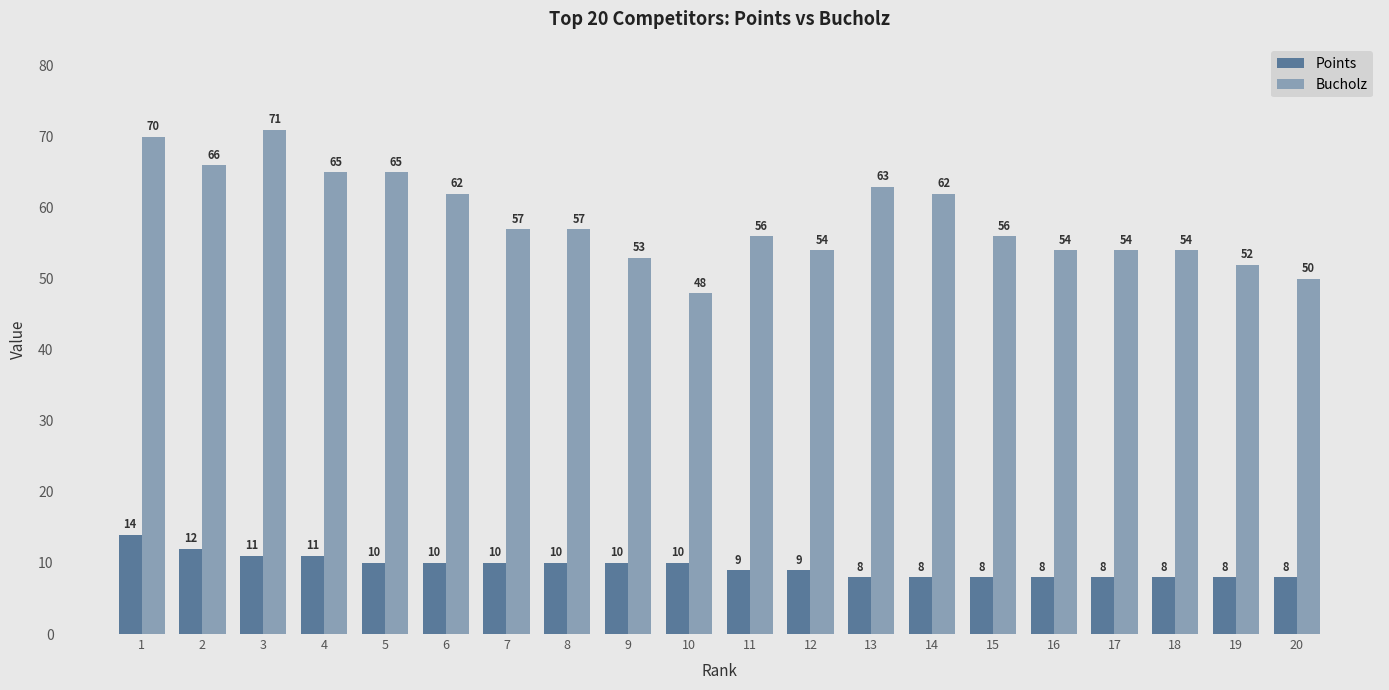

Rank the series by their maximum value, from lowest to highest.

Points, Bucholz